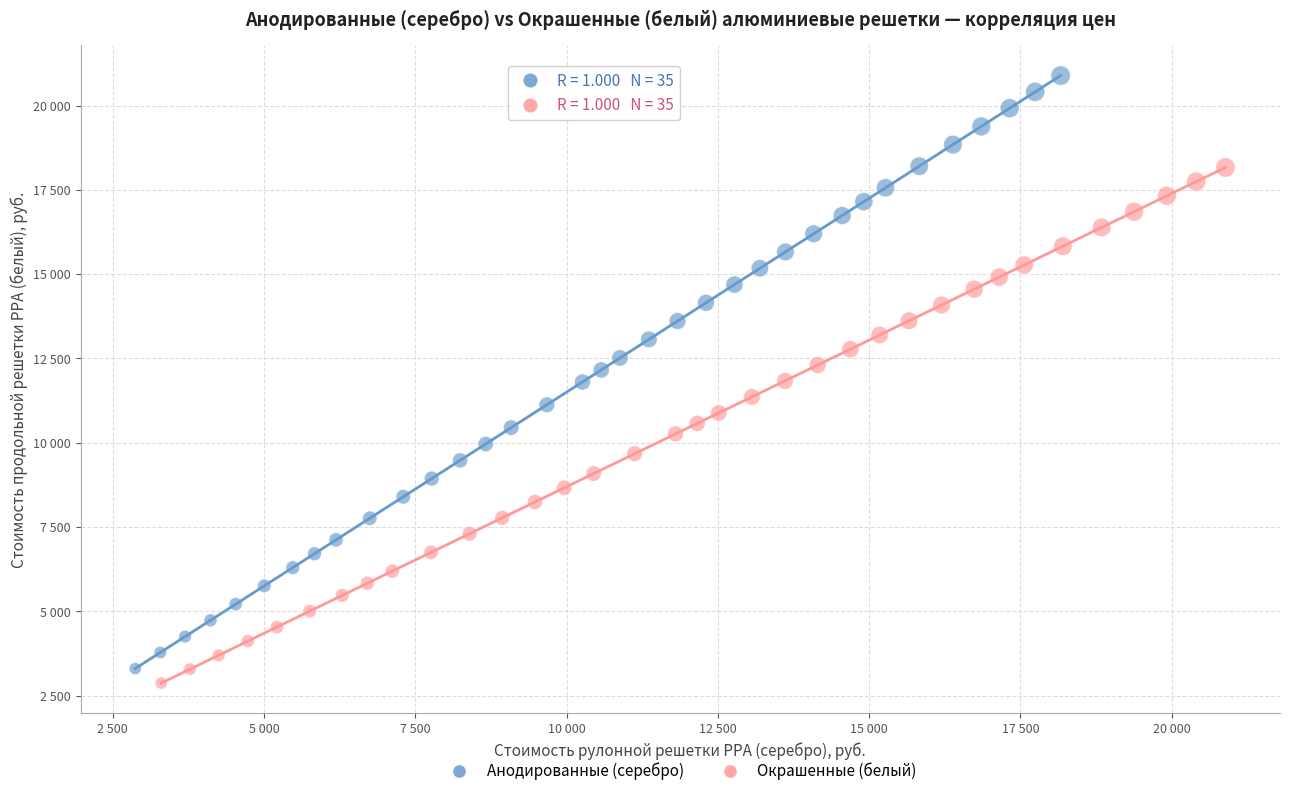

Which series reaches the minimum Y coordinate?

Окрашенные (белый)